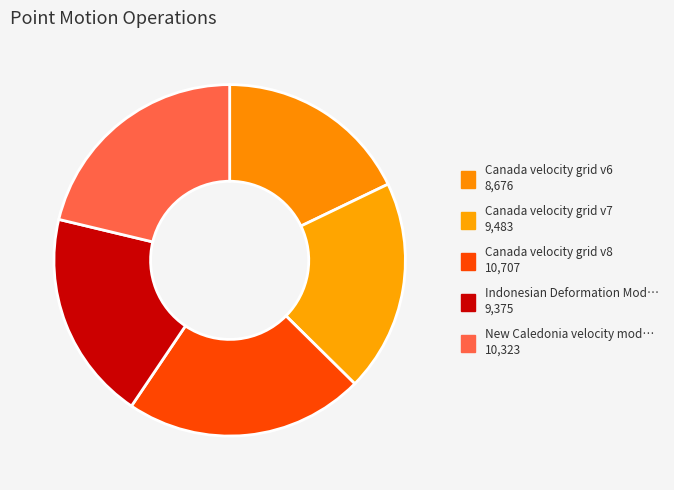

Rank the categories by value from highest to lowest.

Canada velocity grid v8, New Caledonia velocity model 2015, Canada velocity grid v7, Indonesian Deformation Model 2020, Canada velocity grid v6